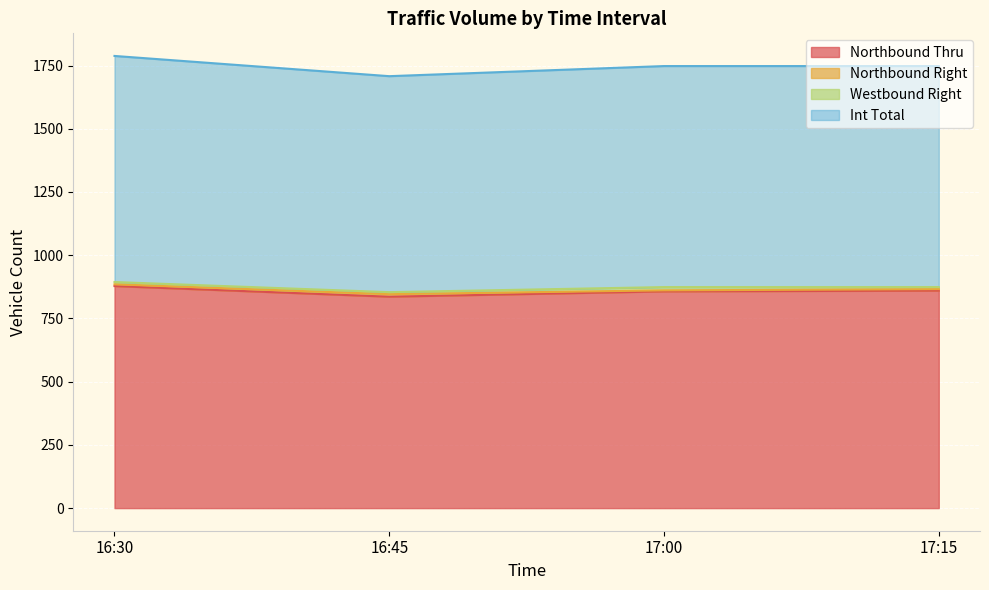

At which category is the sum across all series the highest?

16:30